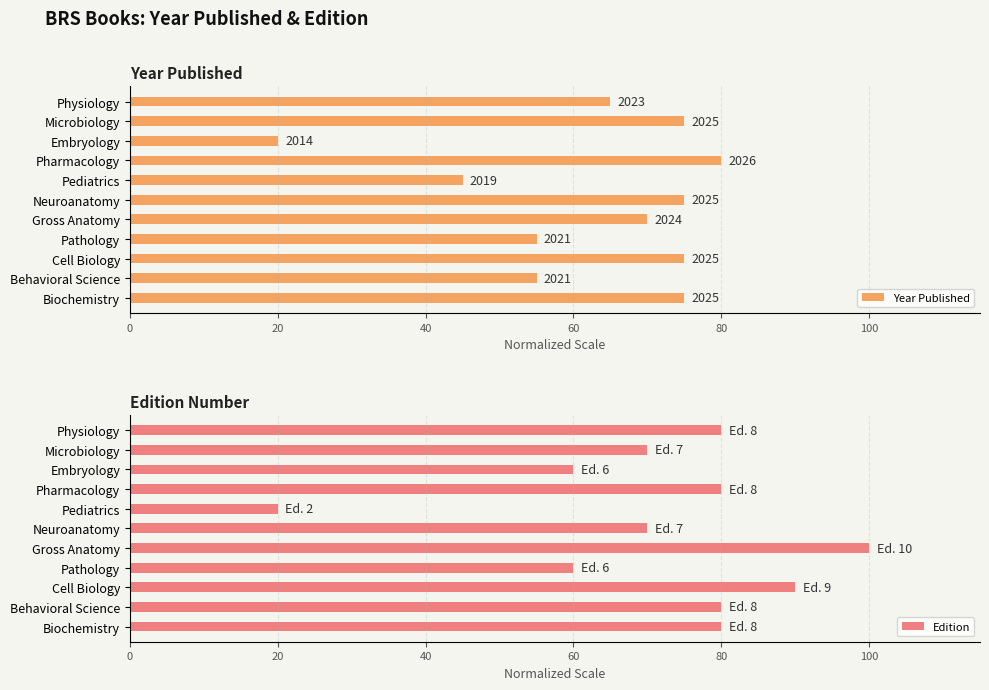

Is it true that Edition equals 47 at Microbiology?

False